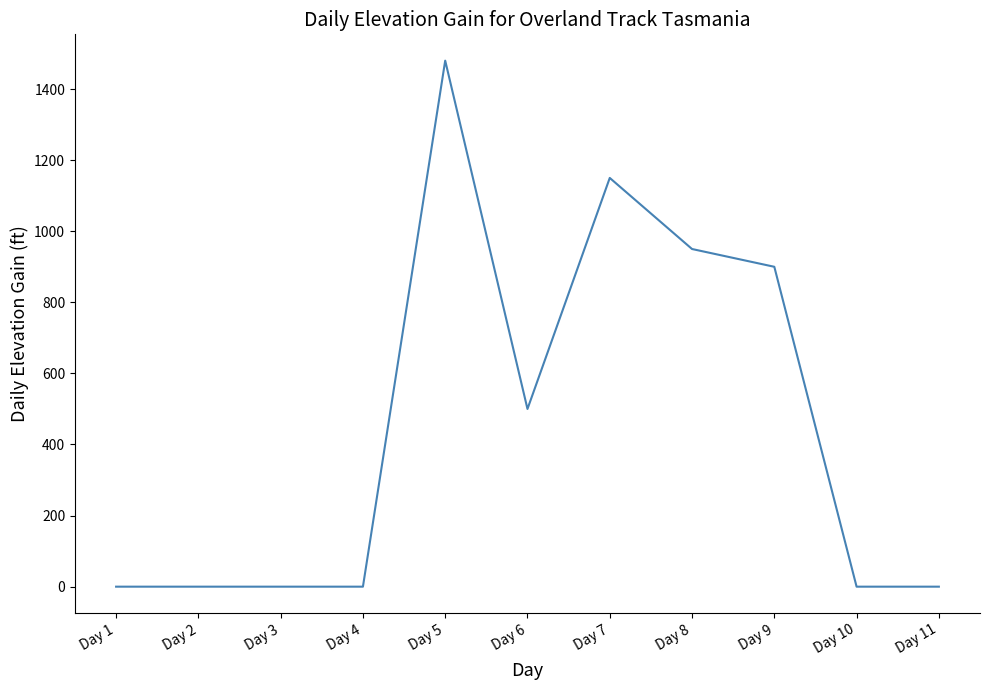

Between Day 10 and Day 8, which is larger?

Day 8